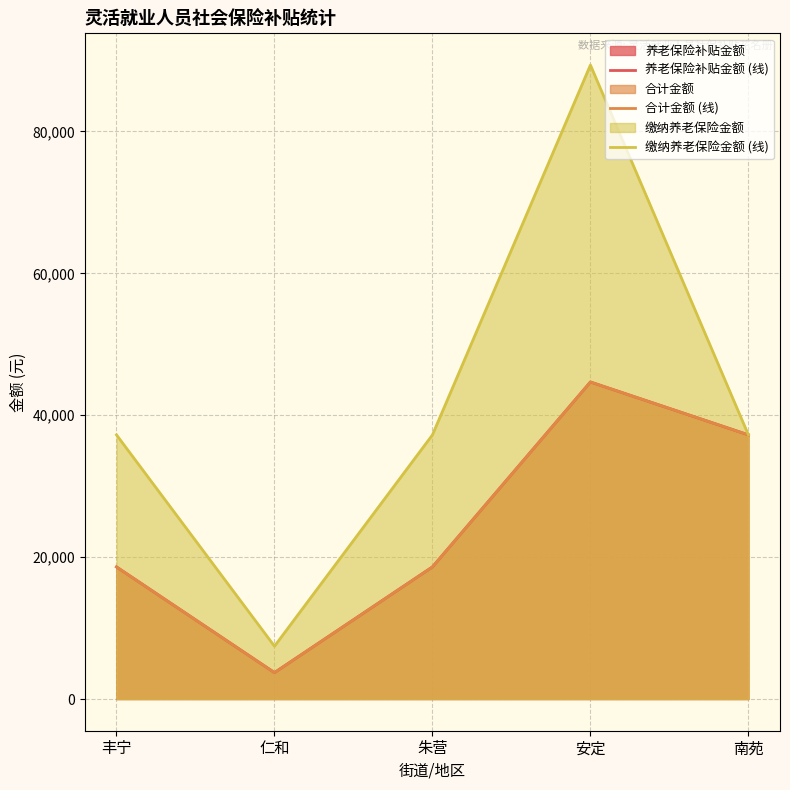

What is the label of the 5th point from the right?

丰宁